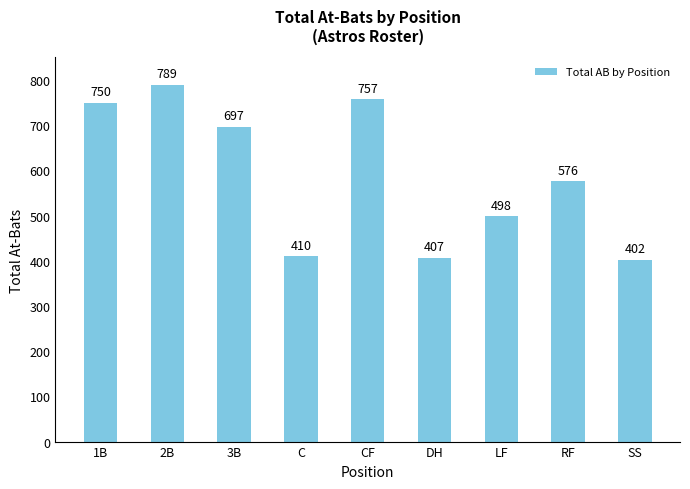

True or false: the data shows 254 at 2B.

False